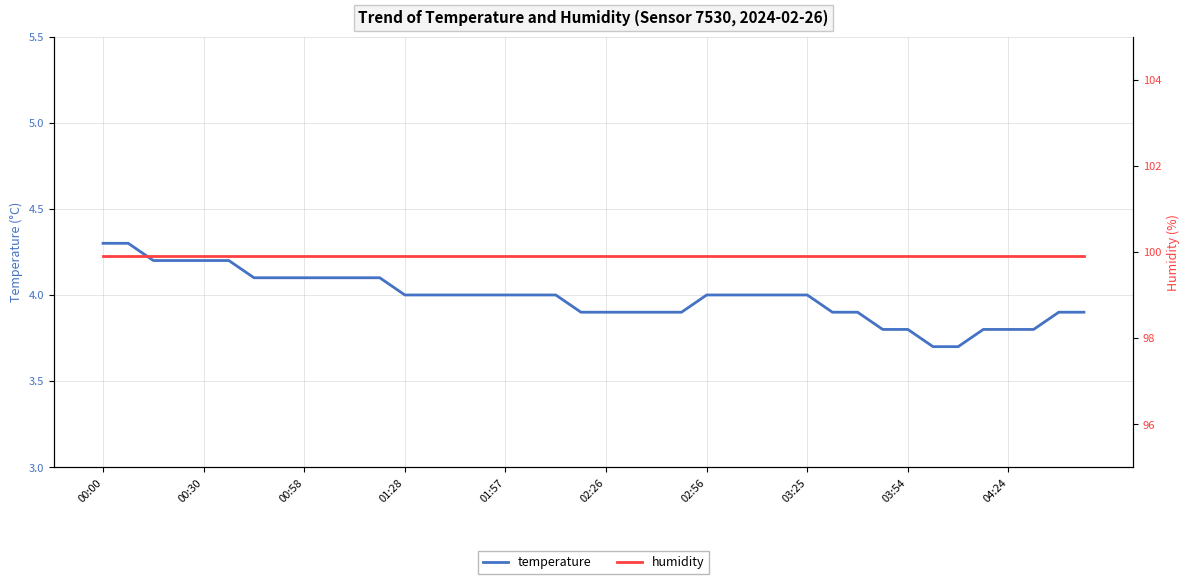

What is the maximum value for temperature?

4.3